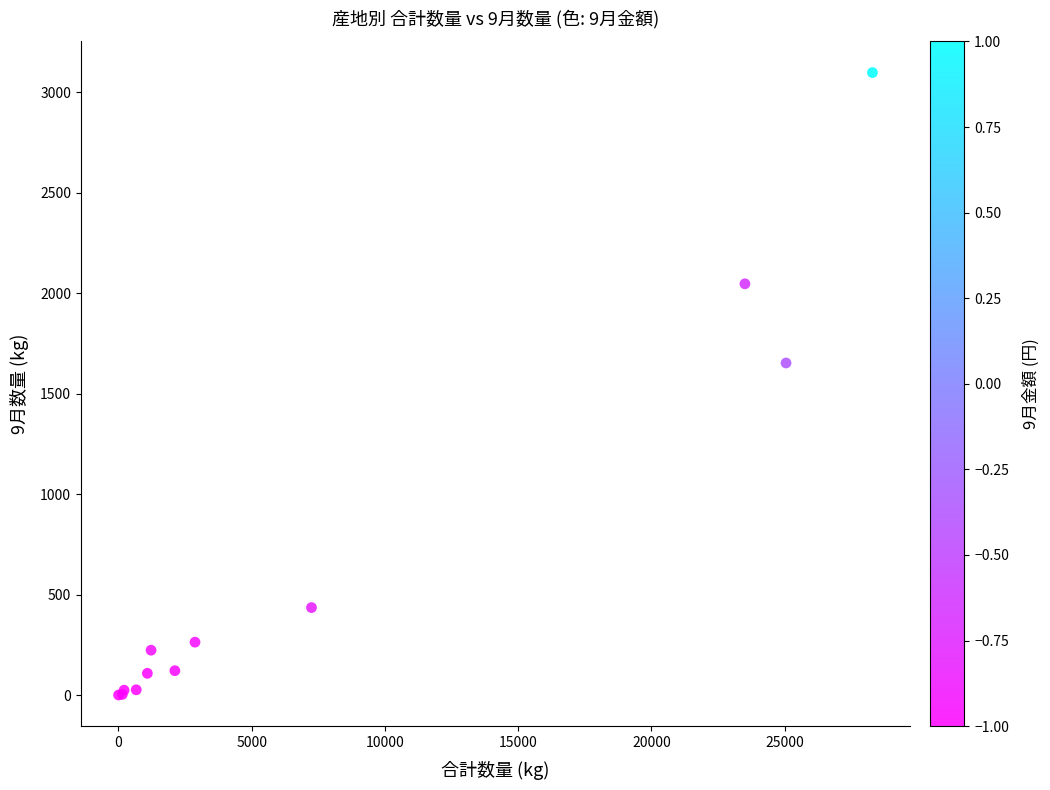

What Y value in the scatter plot is closest to 1548?

1652